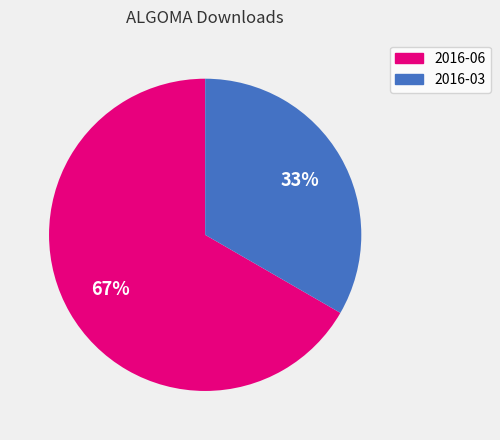

Which category has the smallest portion of the pie?

2016-03